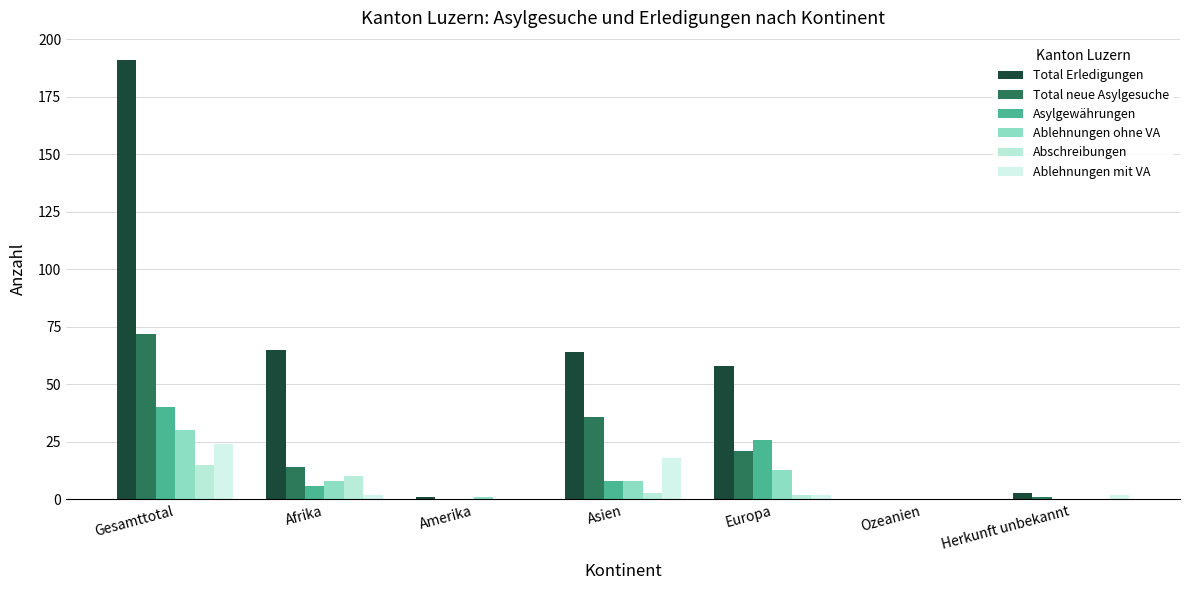

Between Ozeanien and Herkunft unbekannt, which series saw the biggest shift?

Total Erledigungen